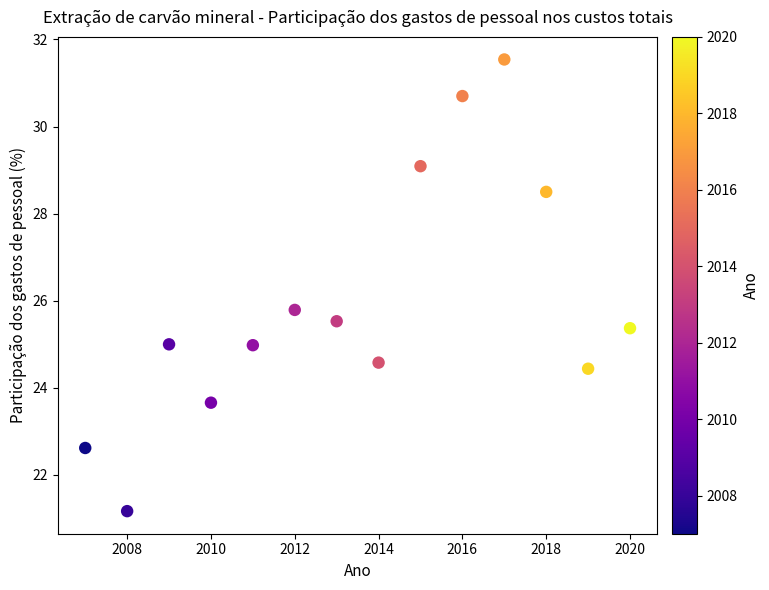

What Y value in the scatter plot is closest to 26?

25.8